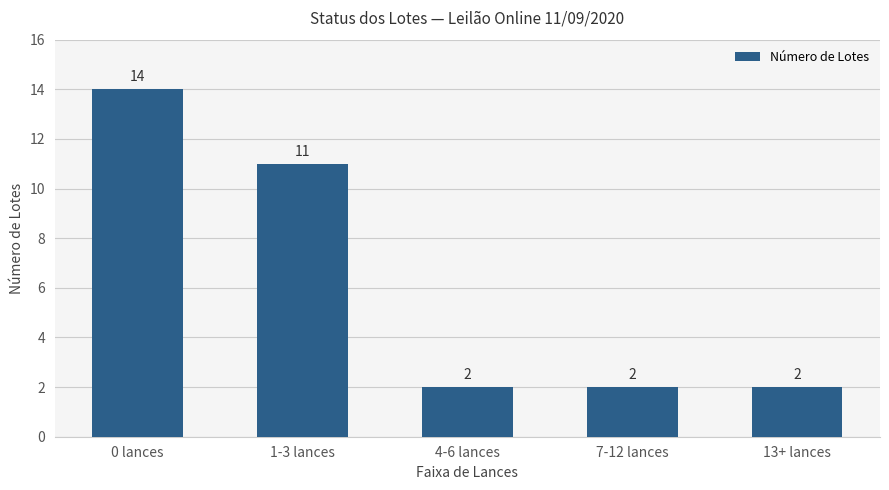

Reading left to right, transcribe all the data shown in this chart.

14	11	2	2	2